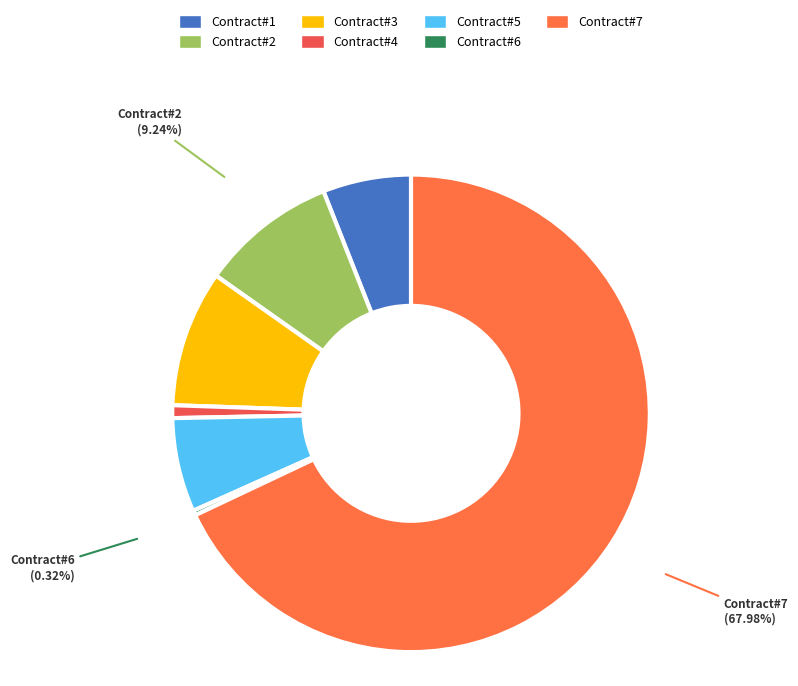

Is there any slice that represents more than half of the pie?

Yes